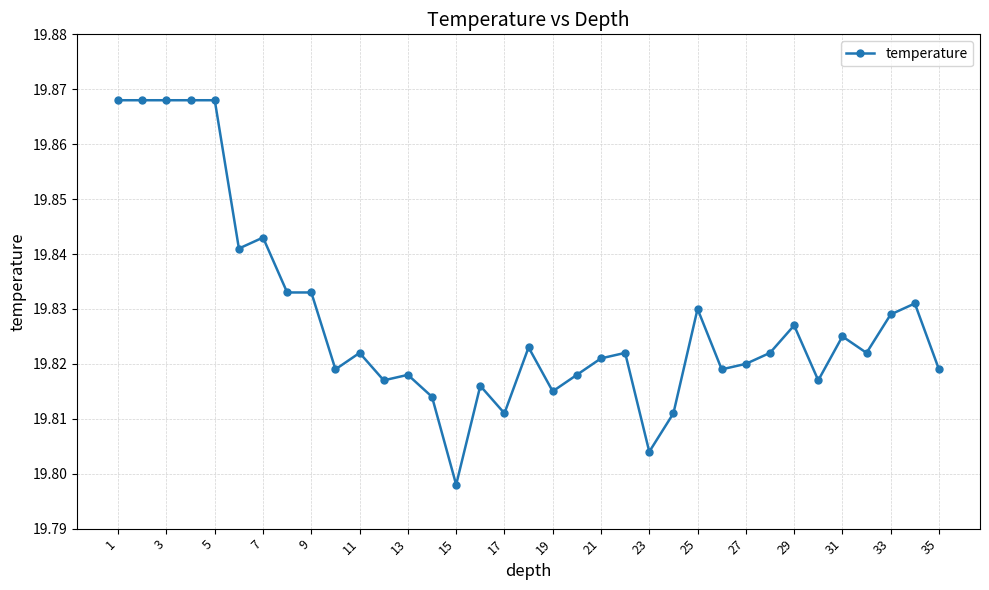

How many values are between 19 and 20?

35